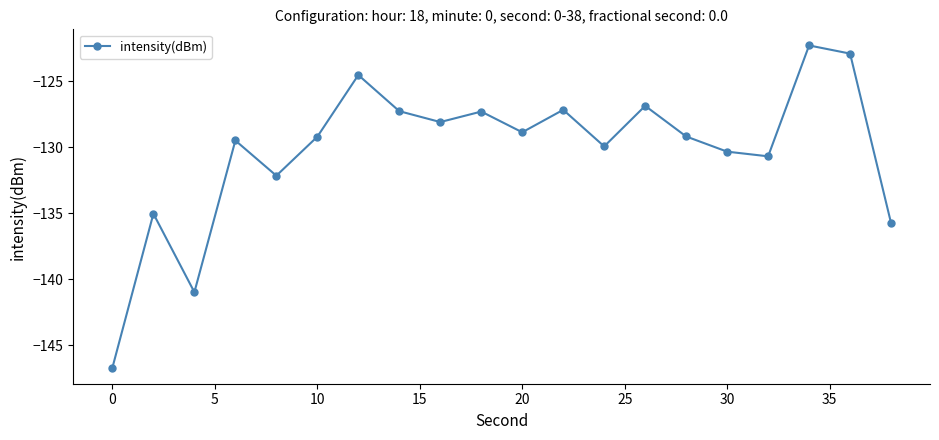

What is the maximum value shown in the chart?

-122.3